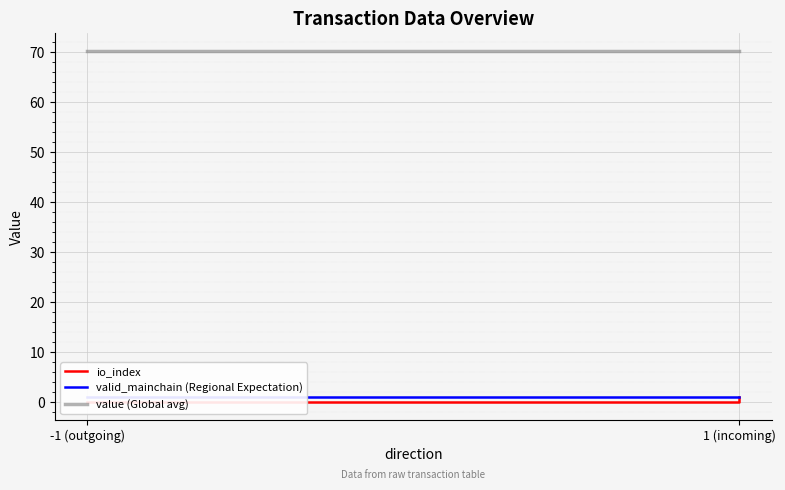

True or false: io_index and valid_mainchain (Regional Expectation) cross at least once.

False